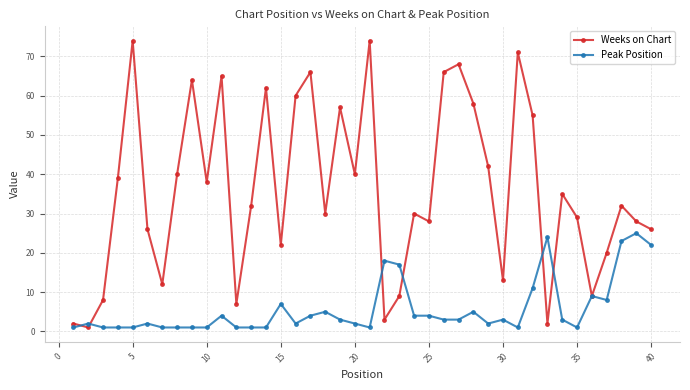

Rank the series by their maximum value, from lowest to highest.

Peak Position, Weeks on Chart